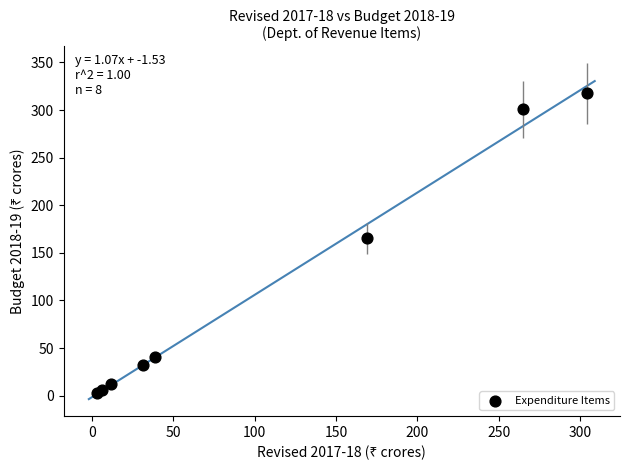

What Y value in the scatter plot is closest to 160?

165.1